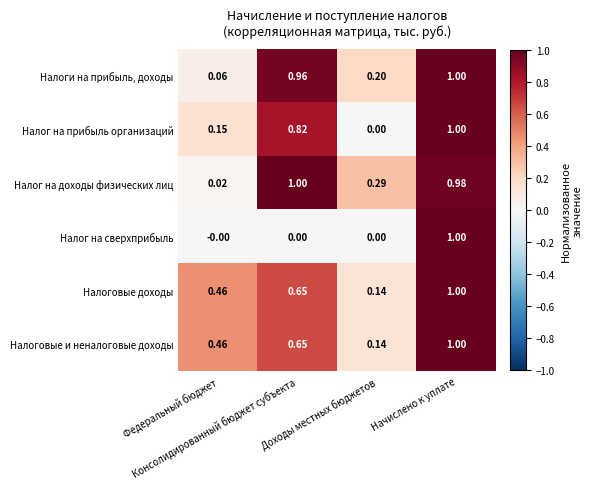

Which series has the largest total across all categories?

Налог на доходы физических лиц